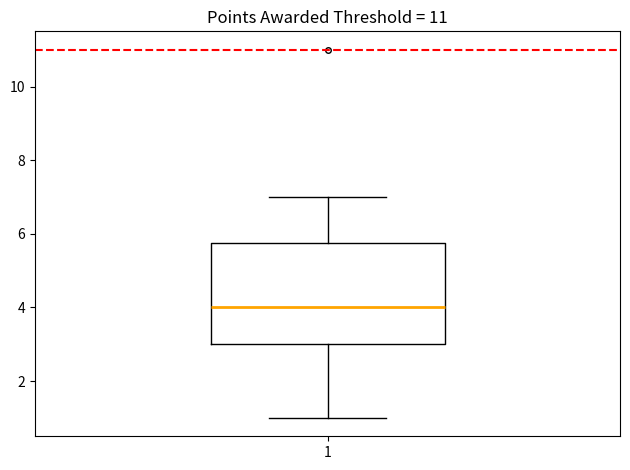

Transcribe this box plot: give where the median line is, the range the box spans, and where the two whiskers end, as read against the y-axis. The values are not printed on the chart, so give them approximately, as read against the axis.

median 4.0, box 3.0 to 5.8, whiskers 1.0 to 7.0